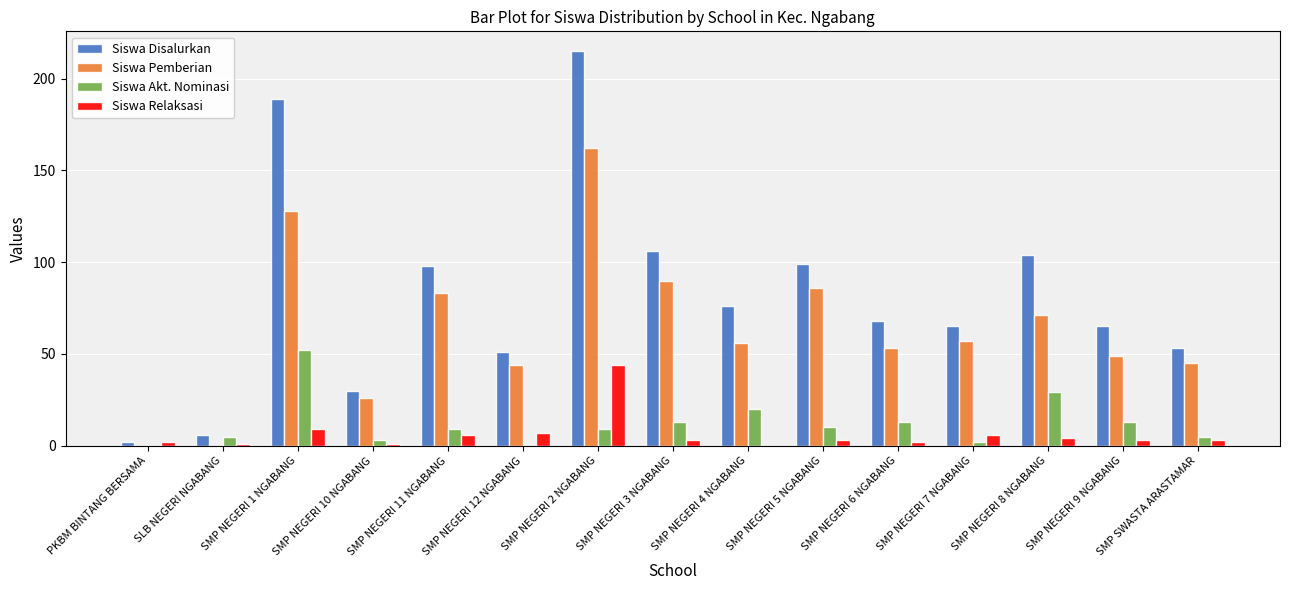

What is the sum of all Siswa Akt. Nominasi values?

183